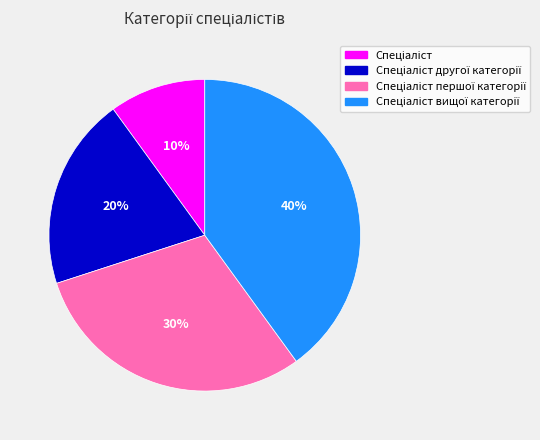

To the nearest percent, what is the difference between the largest and smallest slice percentages?

30%